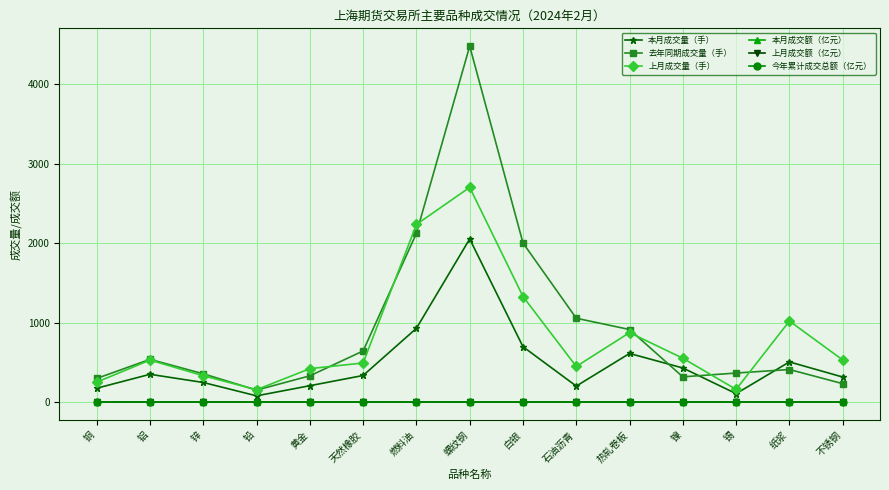

What are all the series names shown in the legend?

本月成交量（手）, 去年同期成交量（手）, 上月成交量（手）, 本月成交额（亿元）, 上月成交额（亿元）, 今年累计成交总额（亿元）